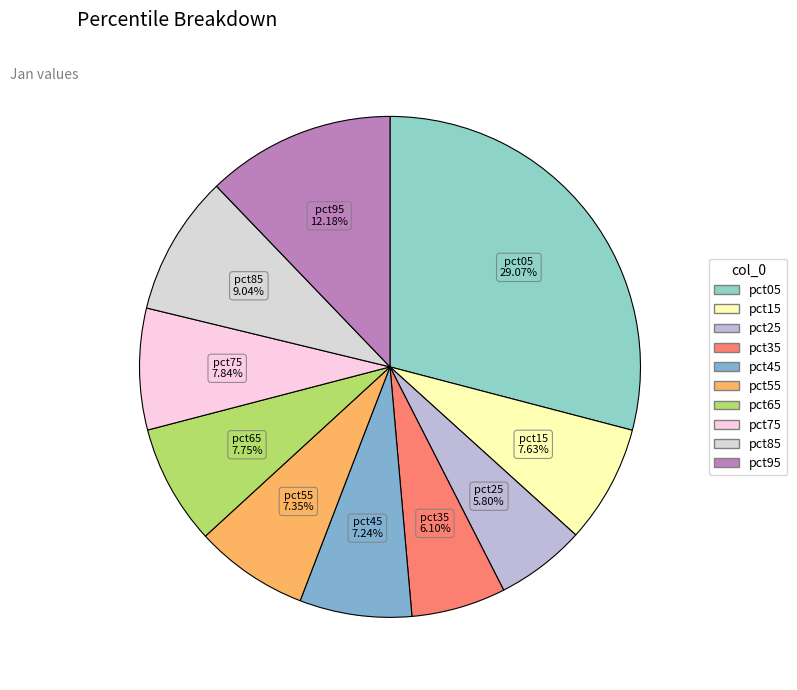

Which category has the biggest portion of the pie?

pct05